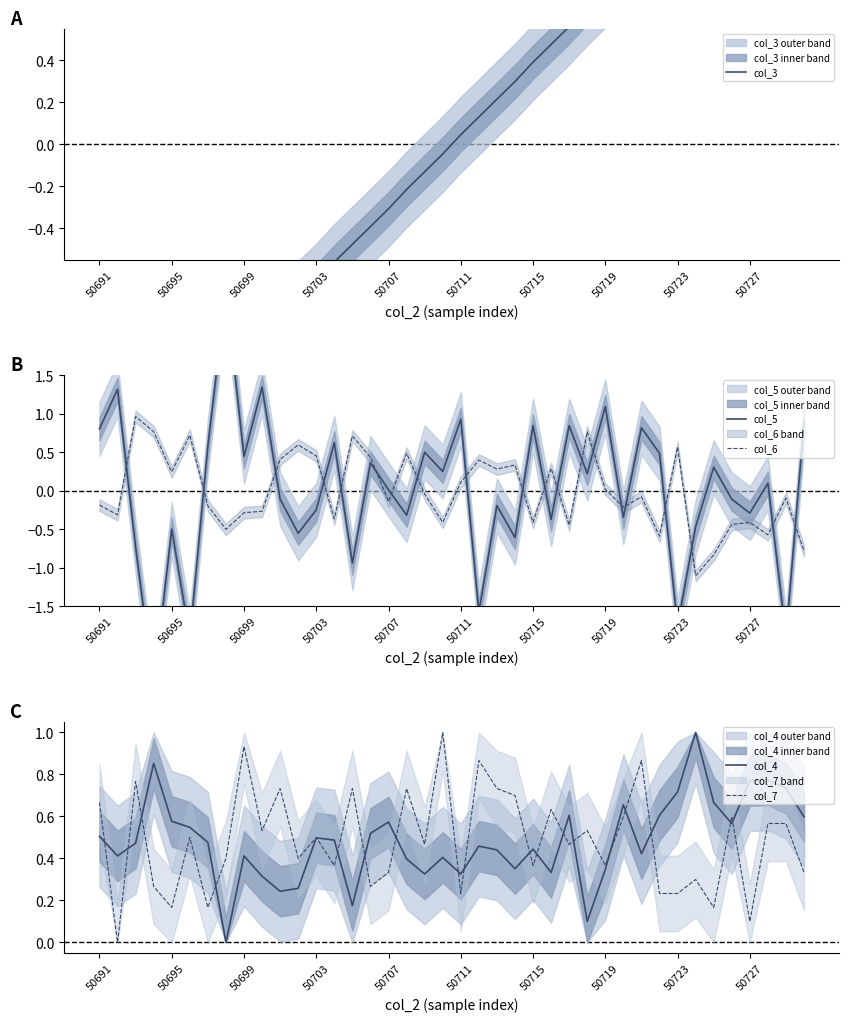

What position from the right is 10?

30